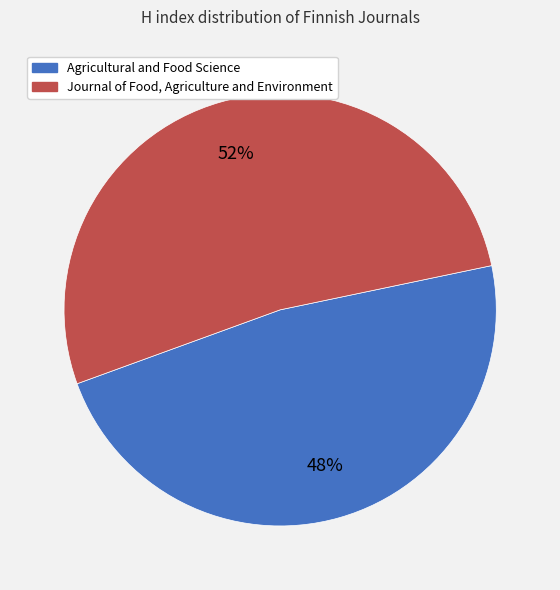

Which has a higher value, Journal of Food, Agriculture and Environment or Agricultural and Food Science?

Journal of Food, Agriculture and Environment